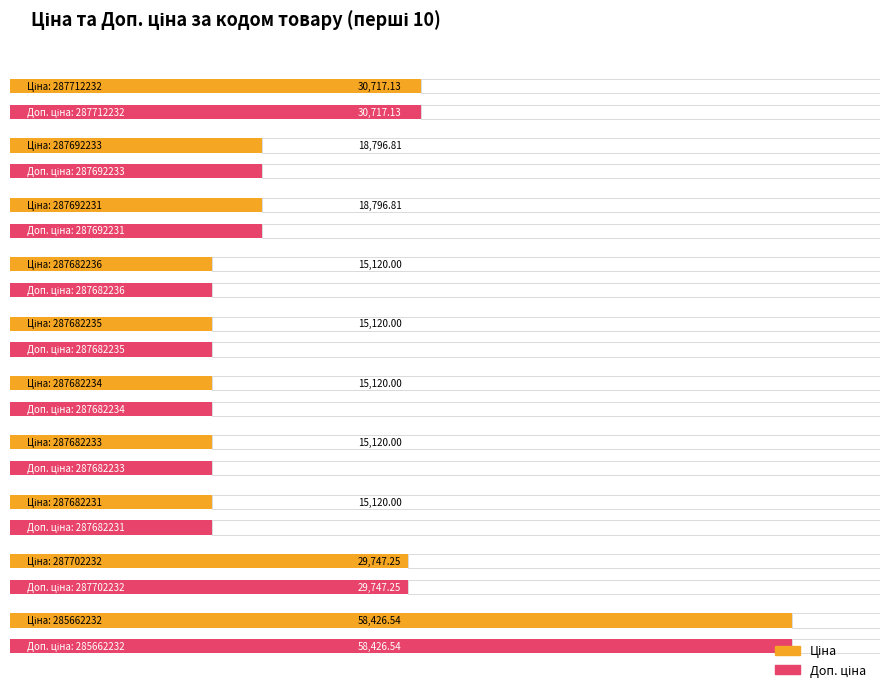

What is the smallest value displayed?

15120.0